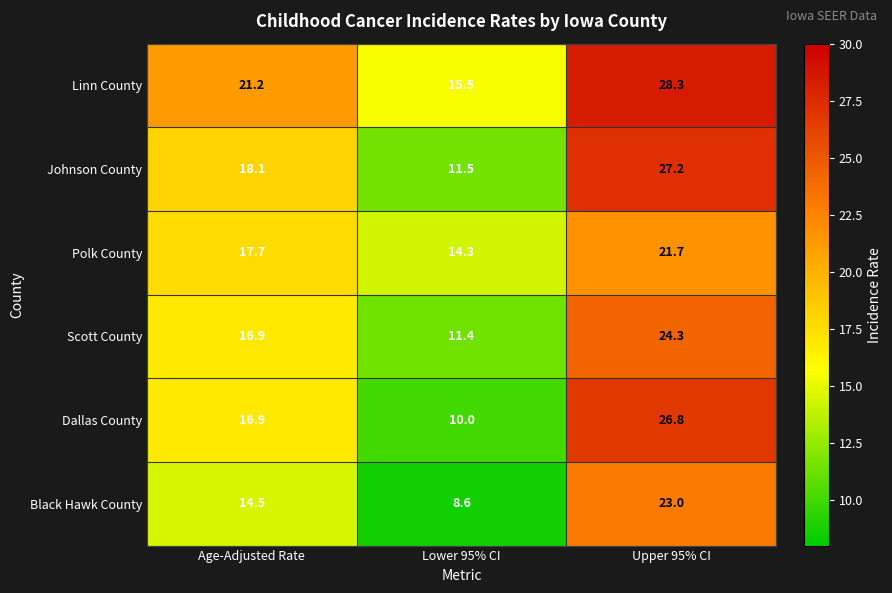

Reading right to left, extract all data points from this chart.

Linn County: 28.3	15.5	21.2
Johnson County: 27.2	11.5	18.1
Polk County: 21.7	14.3	17.7
Scott County: 24.3	11.4	16.9
Dallas County: 26.8	10.0	16.9
Black Hawk County: 23.0	8.6	14.5